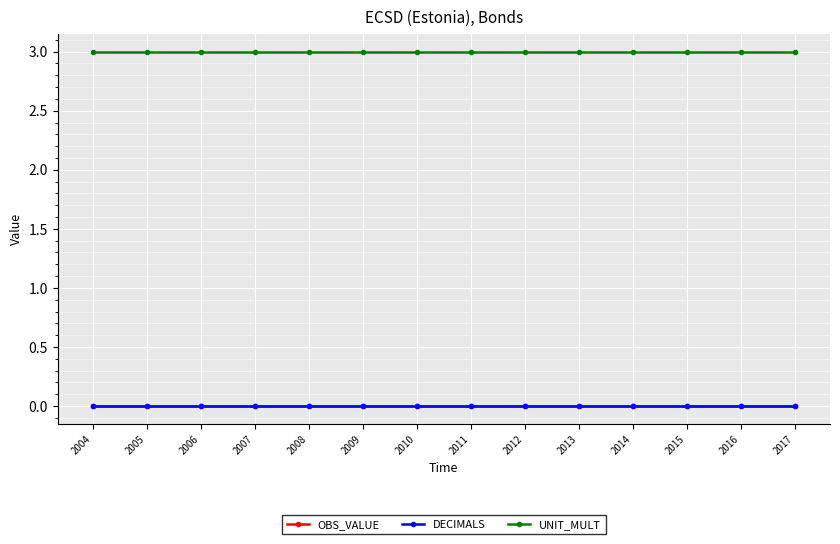

Is this an area chart (filled region under the line)?

No